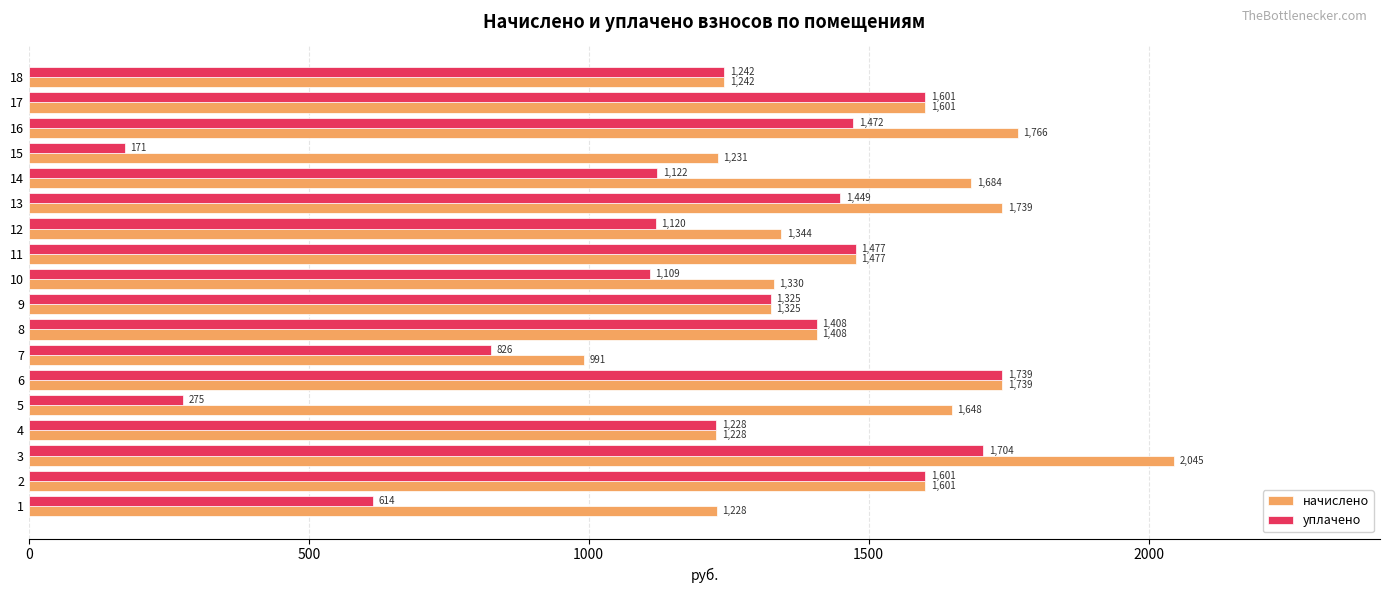

What is the sum of all уплачено values?

21481.4